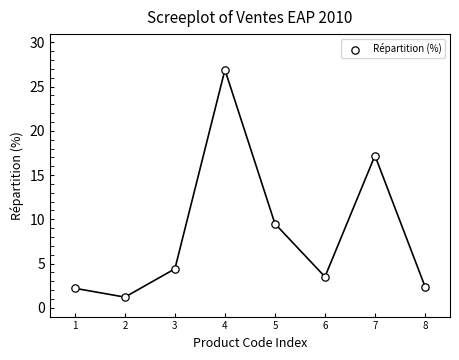

What is the average Y value?

8.4